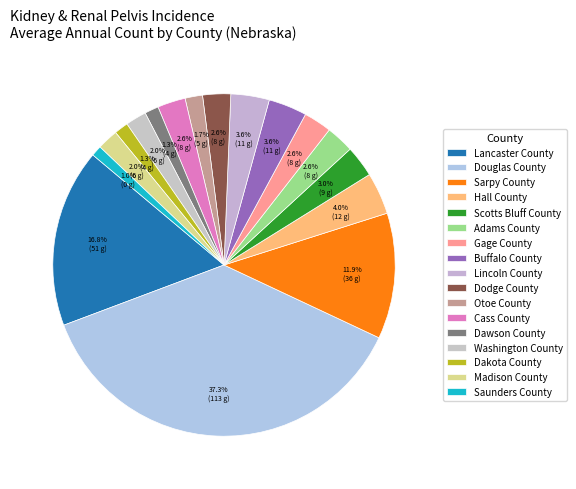

Is there any slice that represents more than half of the pie?

No